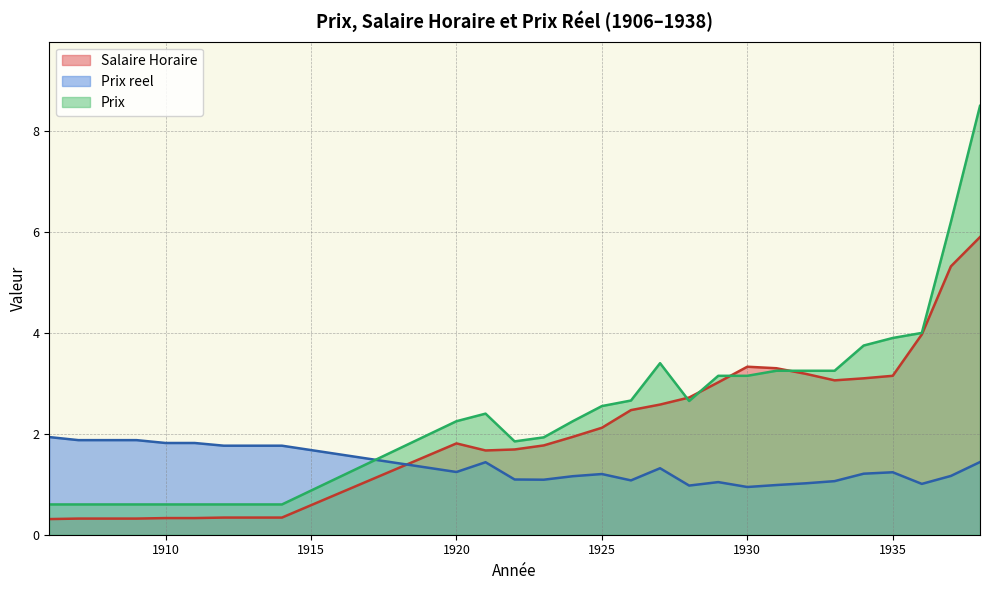

Which has a higher value, 1922 or 1933?

1933